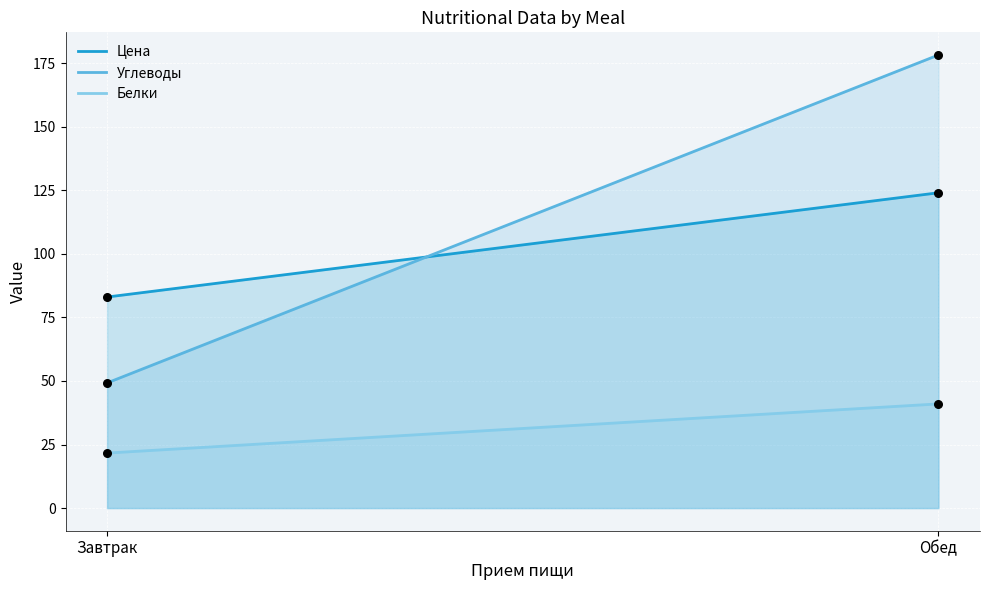

Which series has the largest Y range (max minus min)?

Углеводы